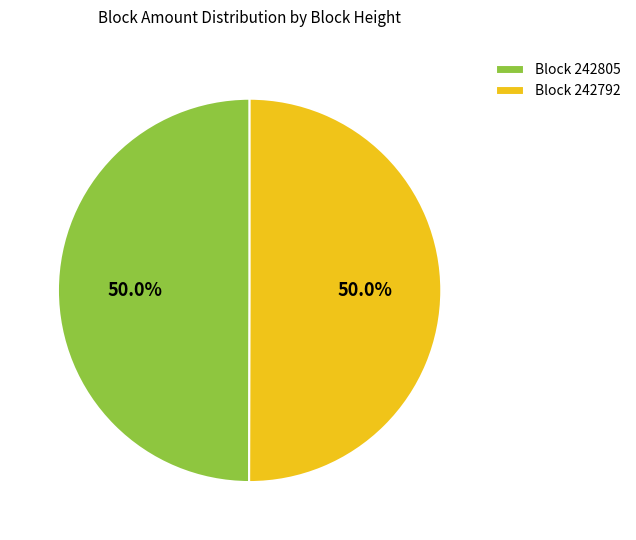

Approximately how many times larger is the value at Block 242805 compared to Block 242792?

1.0